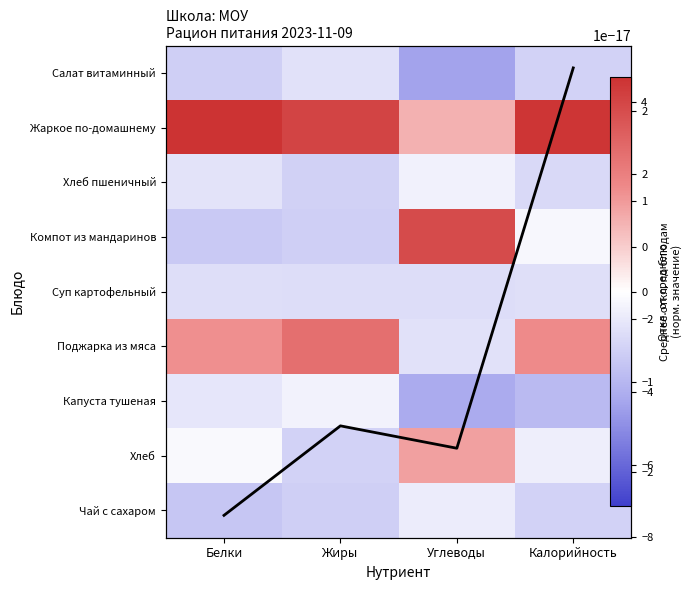

At which category is the sum across all series the highest?

Калорийность